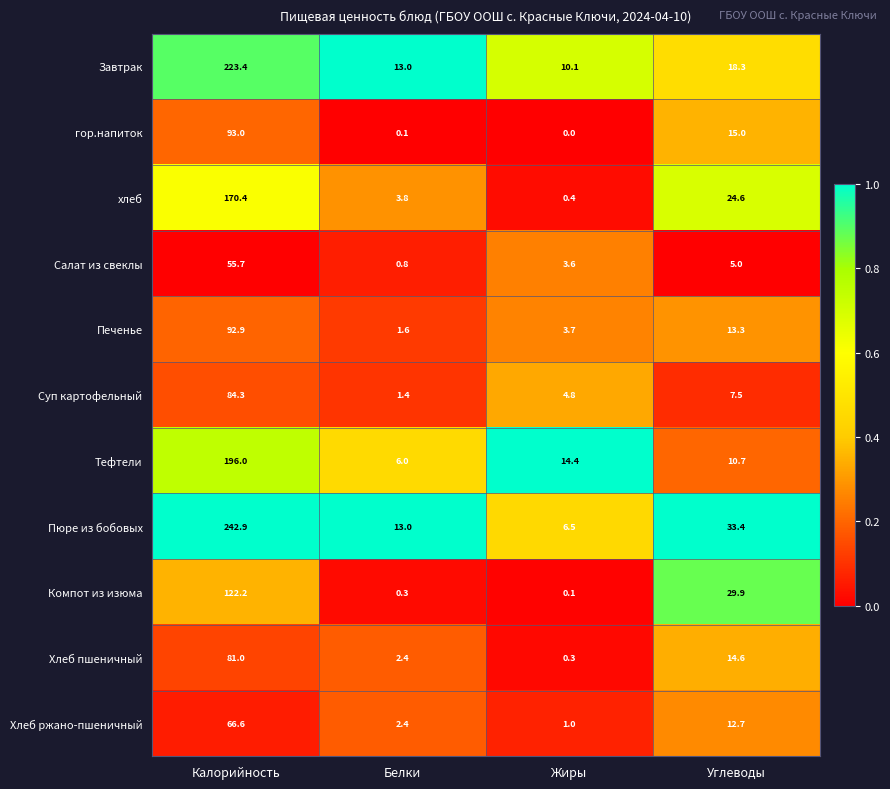

Rank the categories by Компот из изюма value from highest to lowest.

Калорийность, Углеводы, Белки, Жиры